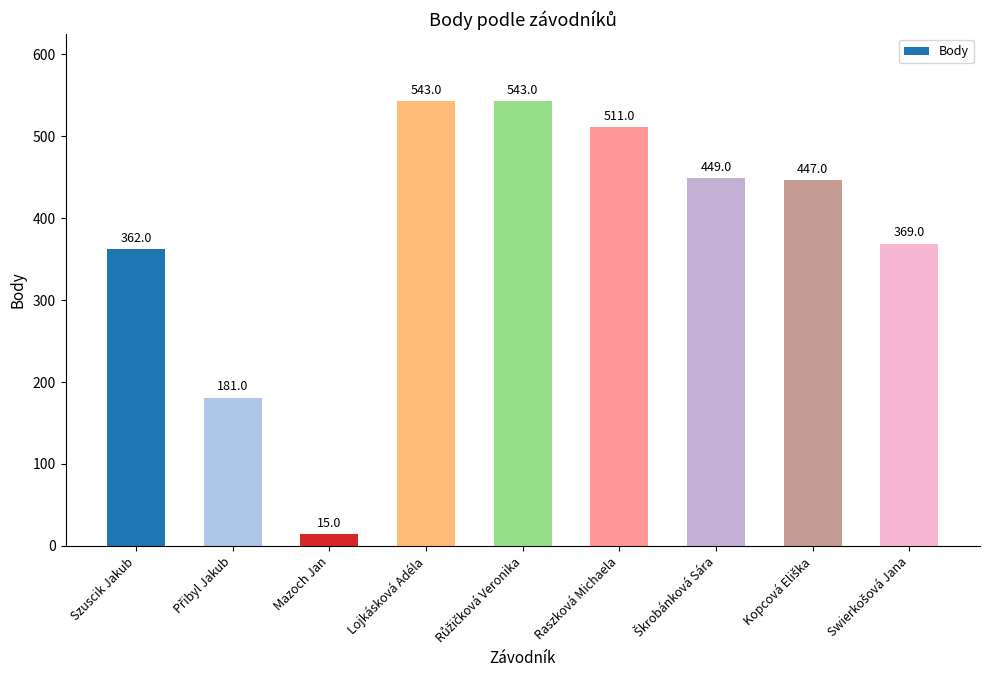

What is the label of the 3rd bar from the left?

Mazoch Jan